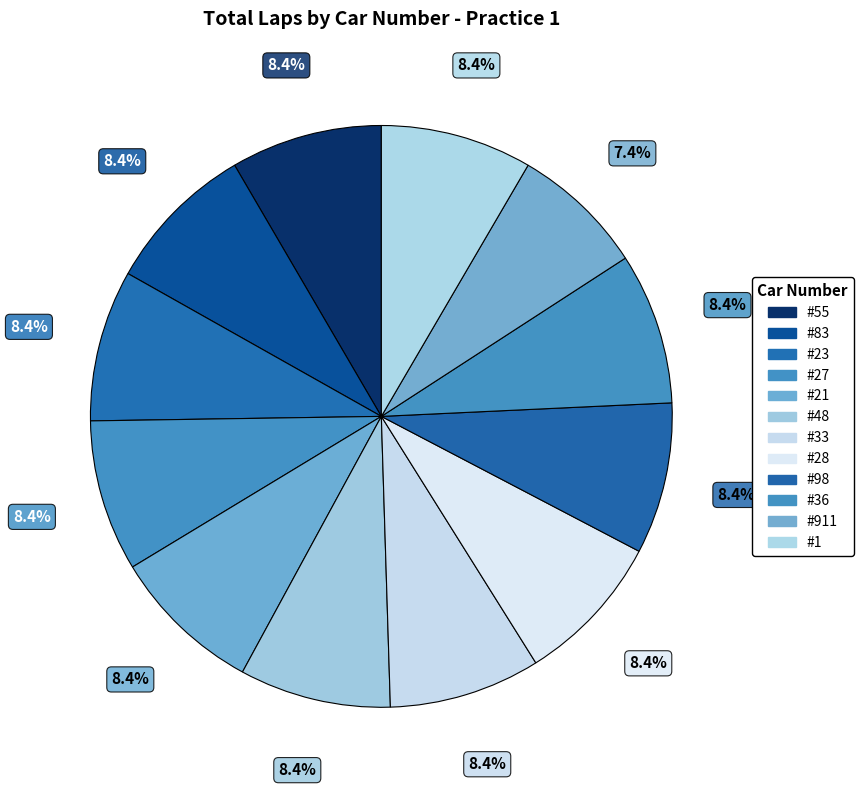

How much of the chart is everything except #36?

91.6%